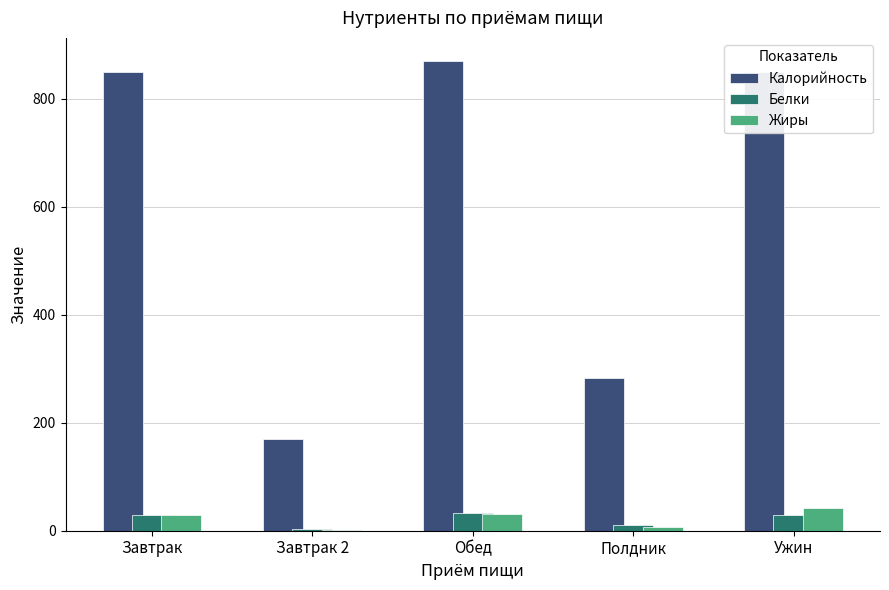

Which series has the largest total across all categories?

Калорийность